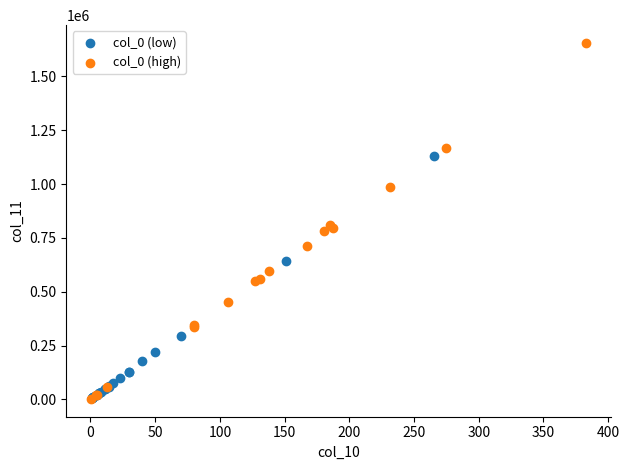

Which series has the largest Y range (max minus min)?

col_0 (high)